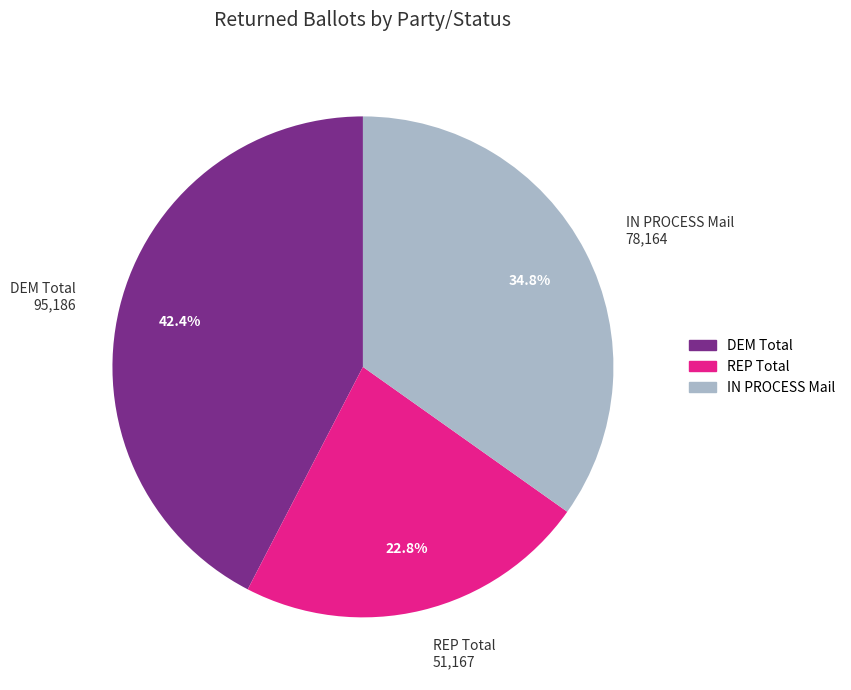

Which slice is the smallest?

REP Total